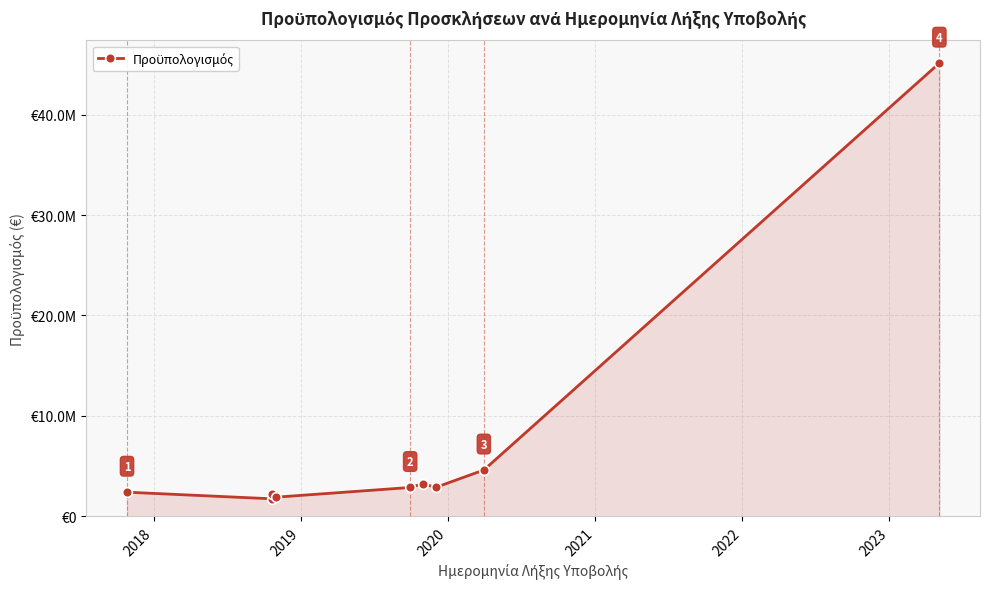

The chart shows a value of 1740000 at 2018. True or false?

True